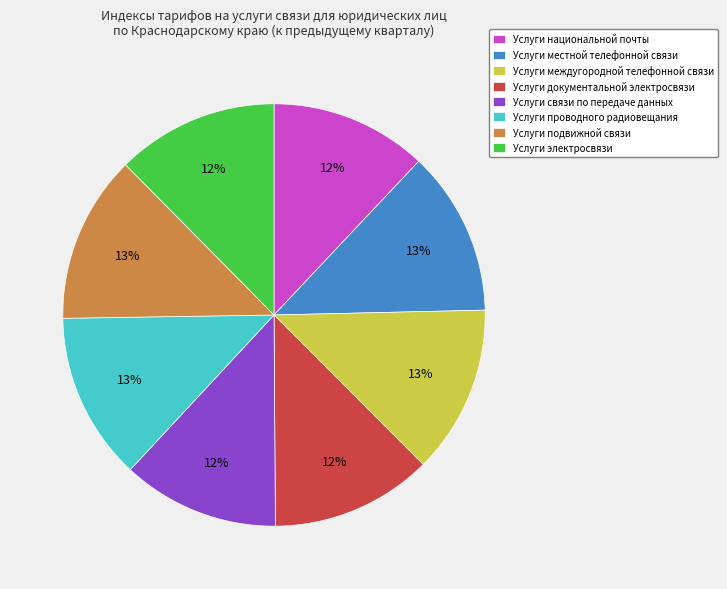

Is it true that Услуги электросвязи is 12% of the pie?

True